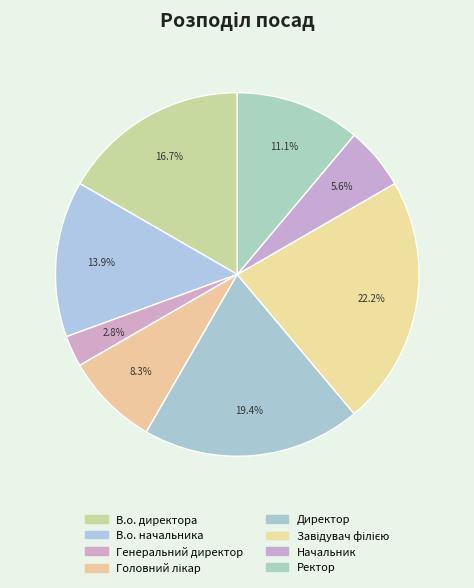

To the nearest percent, what is the difference between the largest and smallest slice percentages?

19%